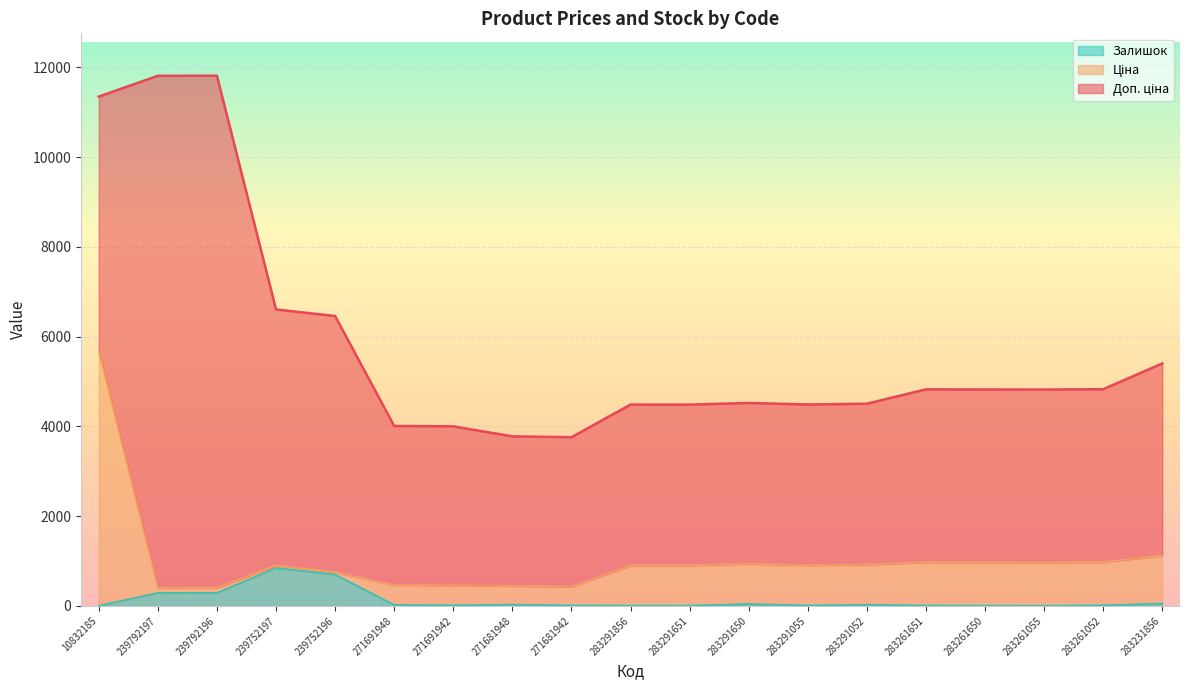

True or false: Доп. ціна and Ціна cross at least once.

False